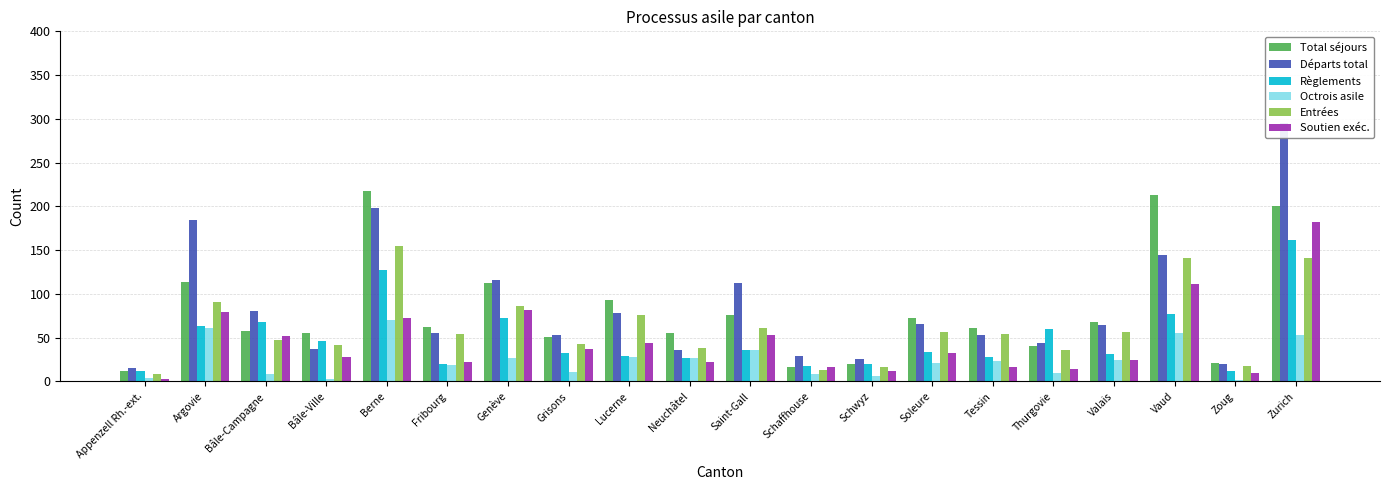

Between Saint-Gall and Neuchâtel, which is larger?

Saint-Gall